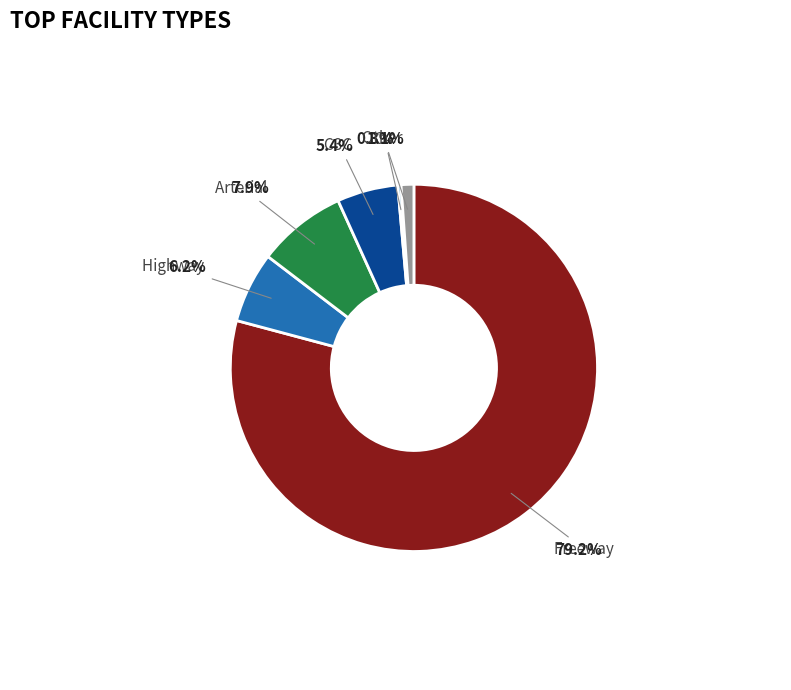

Do Arterial and Freeway together represent more than half of the pie?

Yes